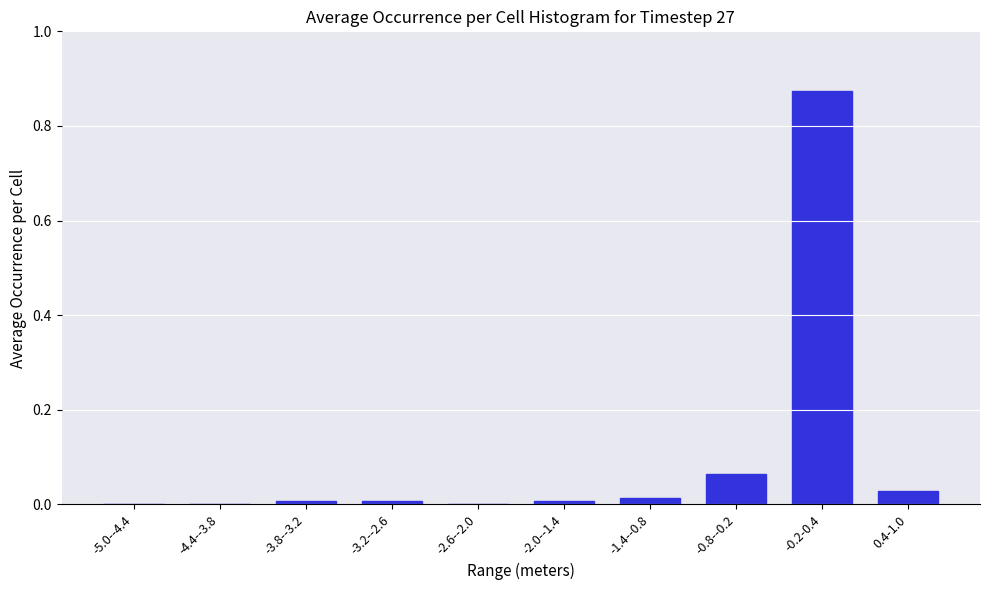

What is the sum of all values?

1.0